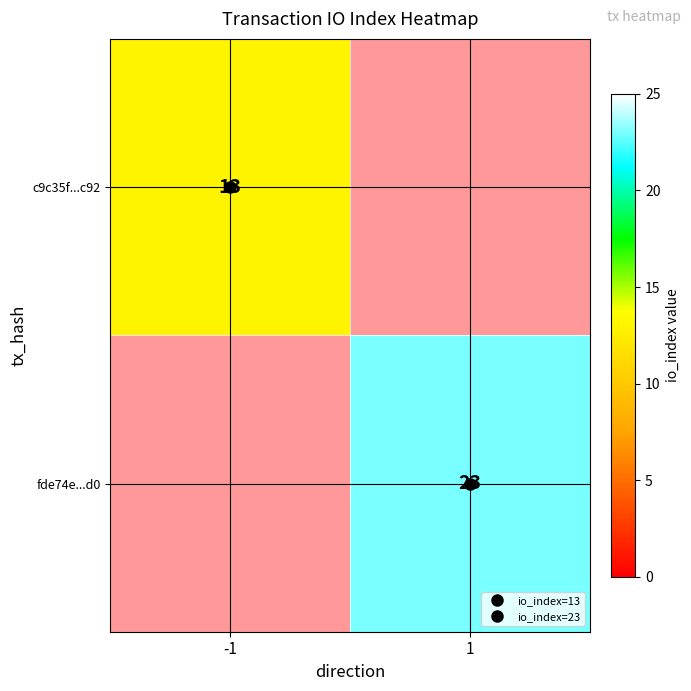

Which series has the largest range (max minus min)?

c9c35f...c92